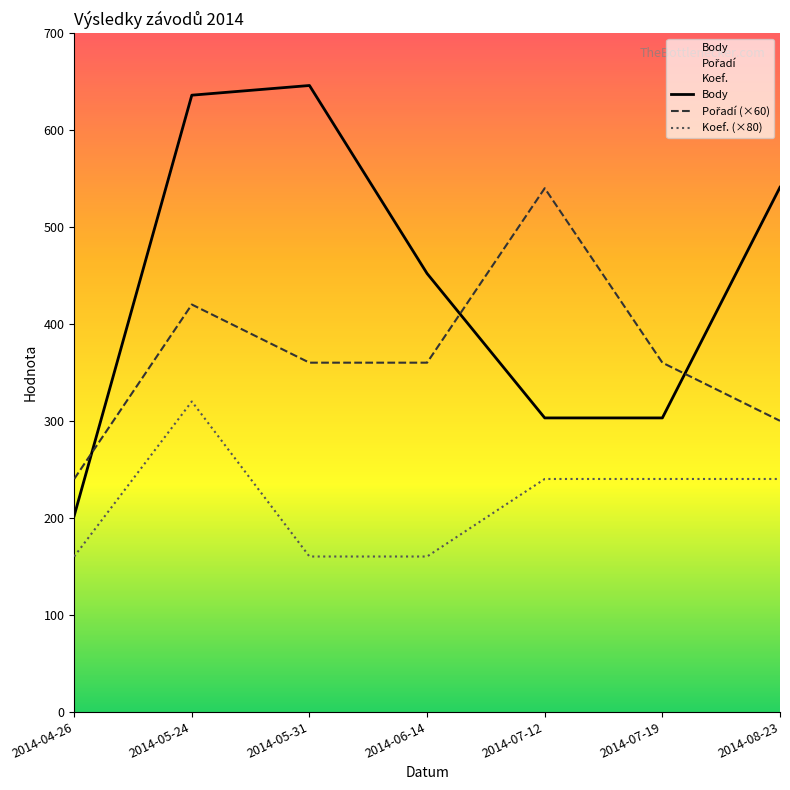

Reading right to left, transcribe all the data shown in this chart.

Body: 541	303	303	452	646	636	202
Pořadí (×60): 300	360	540	360	360	420	240
Koef. (×80): 240	240	240	160	160	320	160